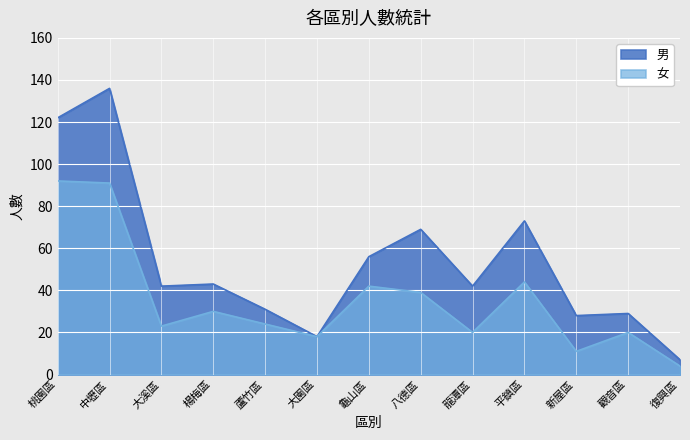

How many distinct data groups are displayed?

2